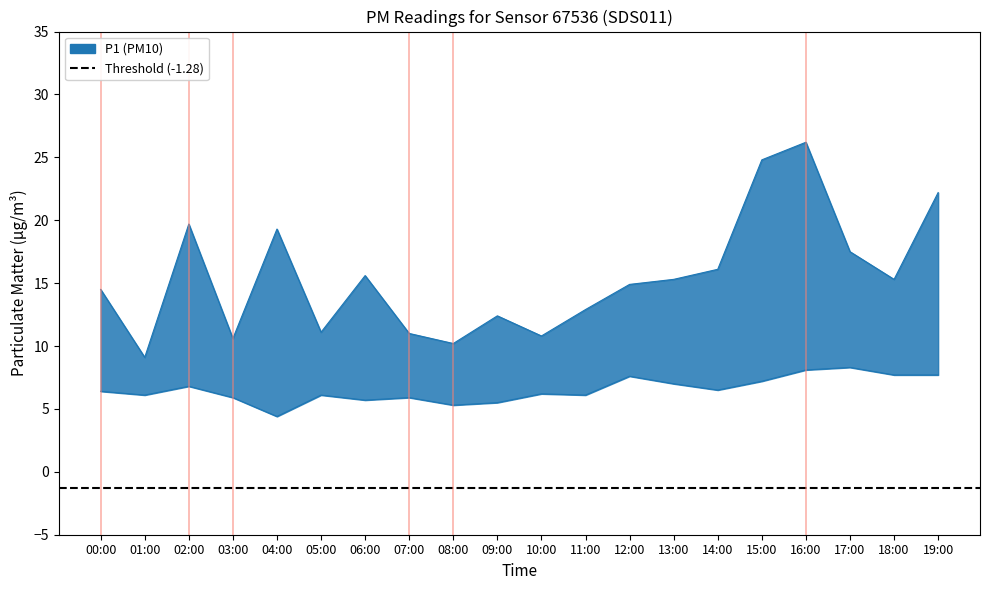

Is it true that P1 equals 11.0 at 07:00?

True